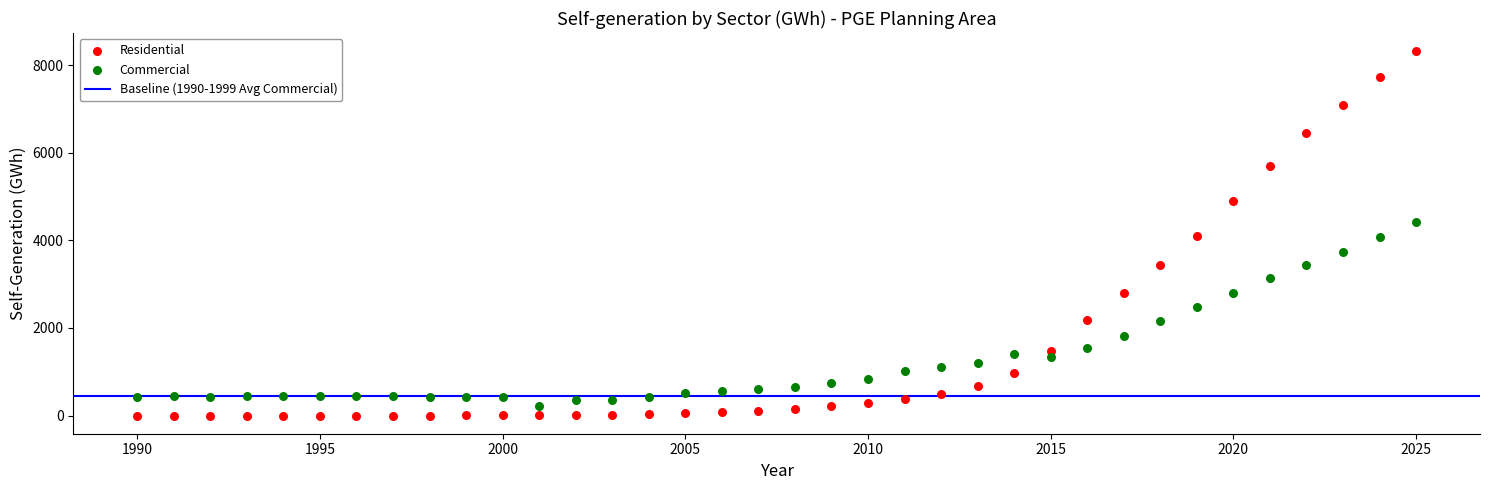

Which series has the widest spread of Y values?

Residential